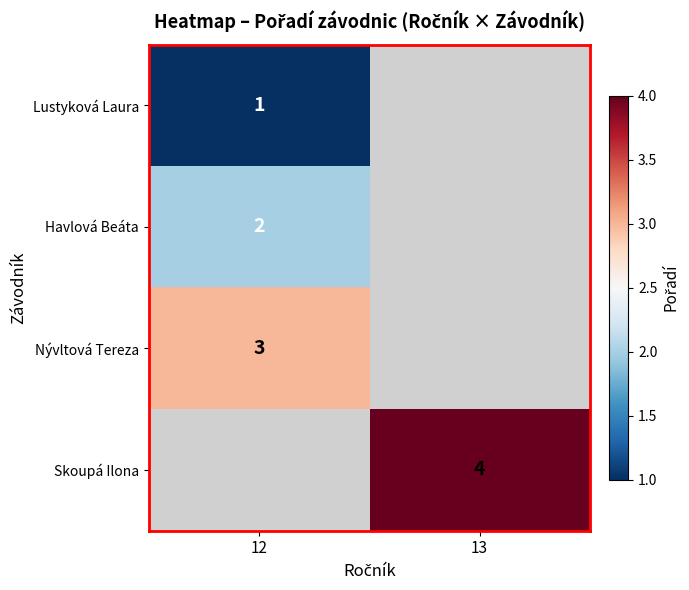

Count the number of categories in the chart.

2